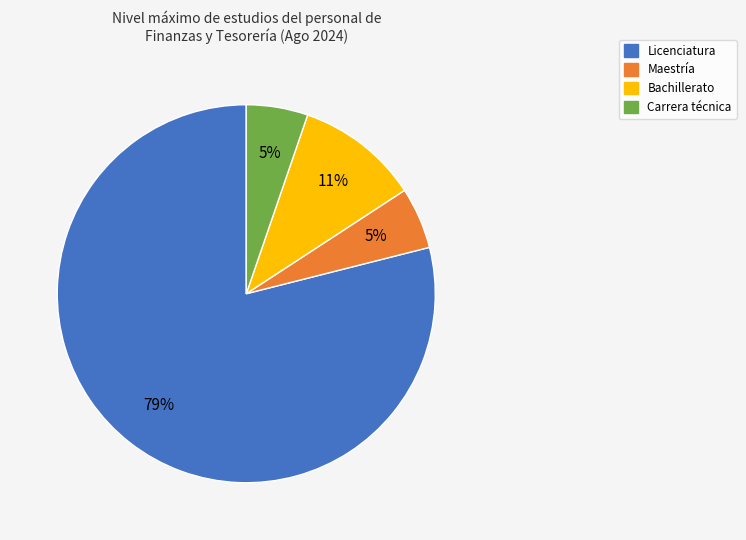

Do Licenciatura and Bachillerato together represent more than half of the pie?

Yes